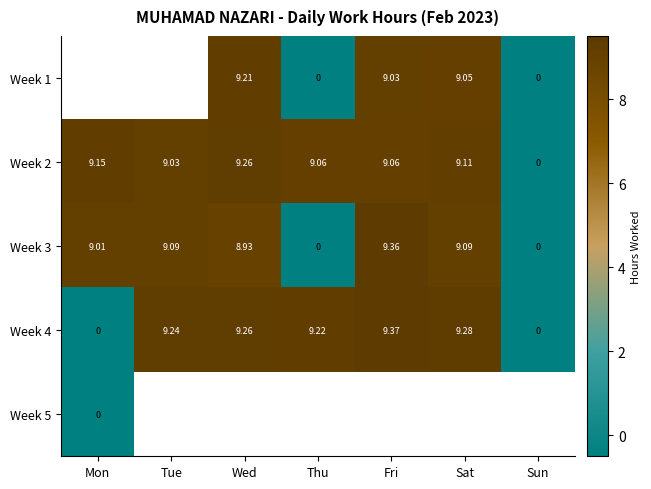

True or false: Week 3 has a value of 9.1 at Tue.

True